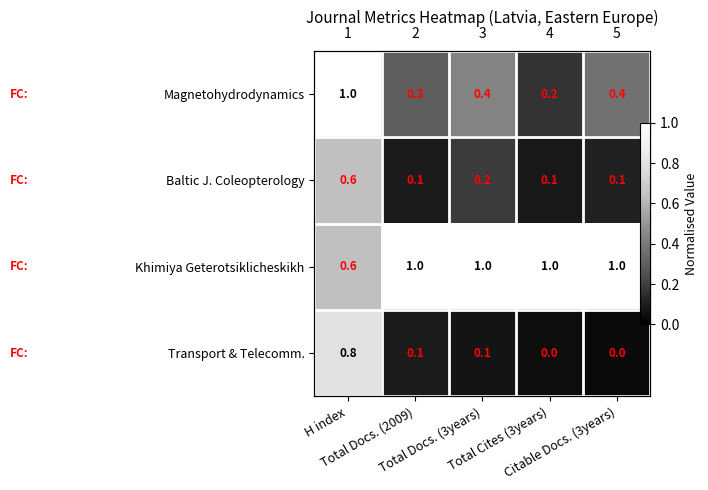

Rank the categories by Transport & Telecomm. value from lowest to highest.

Citable Docs. (3years), Total Cites (3years), Total Docs. (3years), Total Docs. (2009), H index